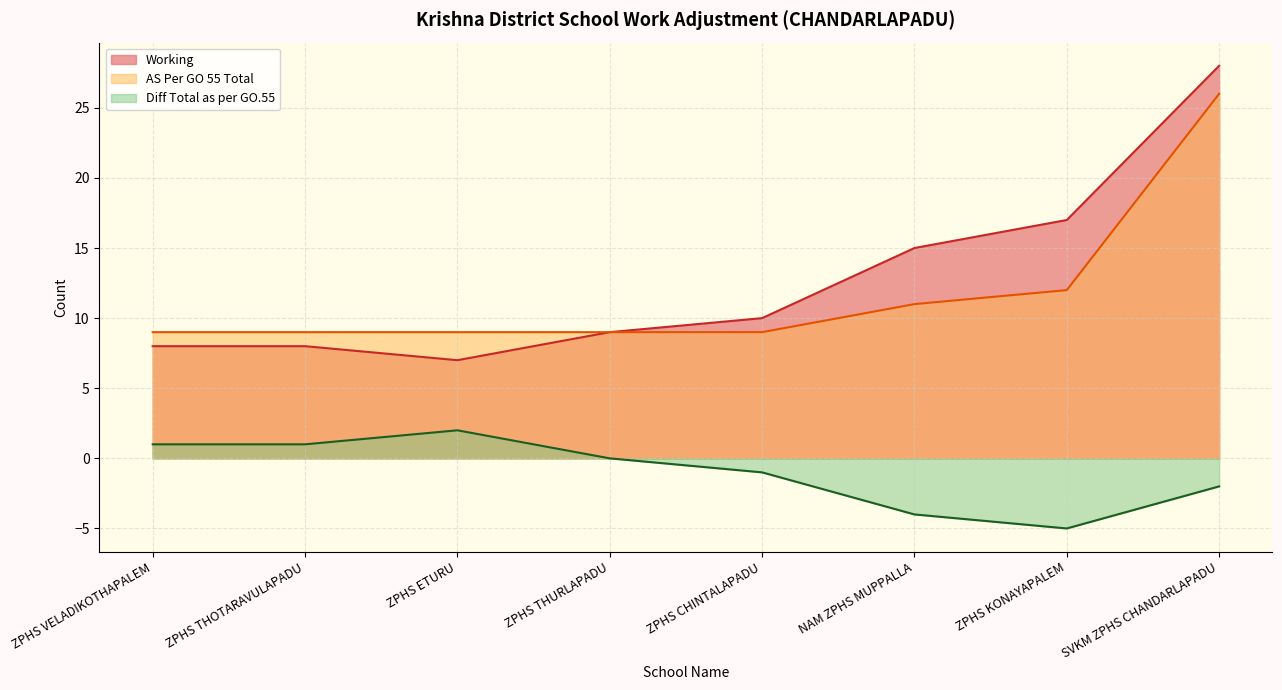

Read the Diff Total as per GO.55 value at ZPHS CHINTALAPADU.

-1